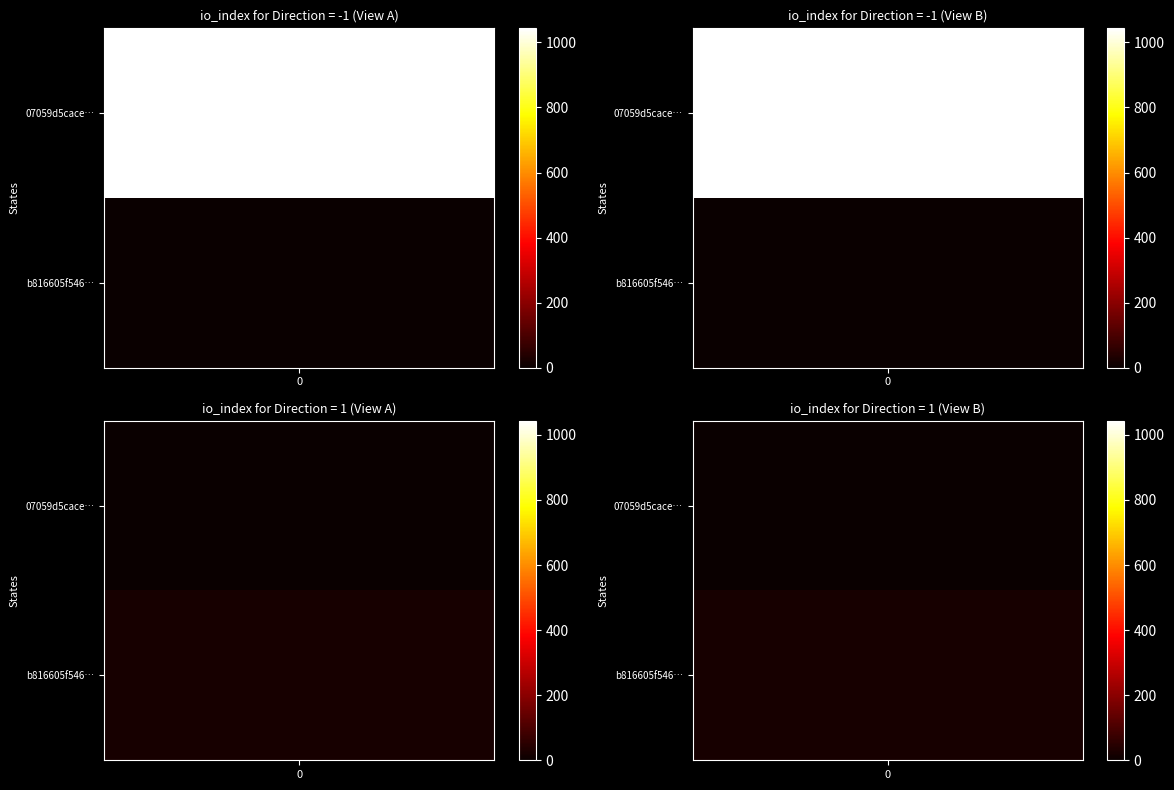

What is the sum of the 07059d5cacedd720ebd5fa2da1fb5dad3397d8e values at direction and io_index?

1042